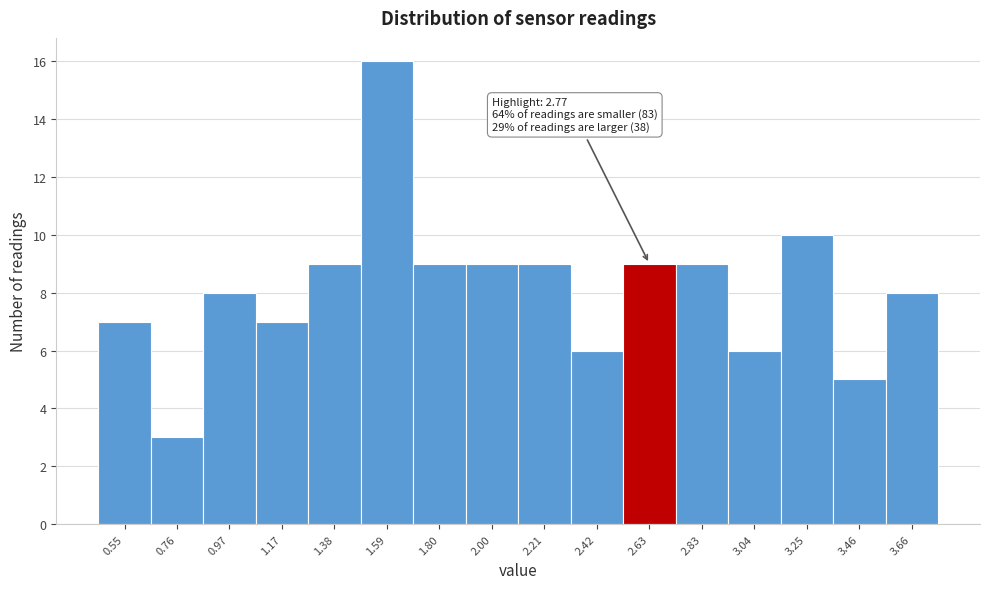

Reading left to right, what are all the values shown in this chart?

0.55=7	0.76=3	0.97=8	1.17=7	1.38=9	1.59=16	1.80=9	2.00=9	2.21=9	2.42=6	2.63=9	2.83=9	3.04=6	3.25=10	3.46=5	3.66=8